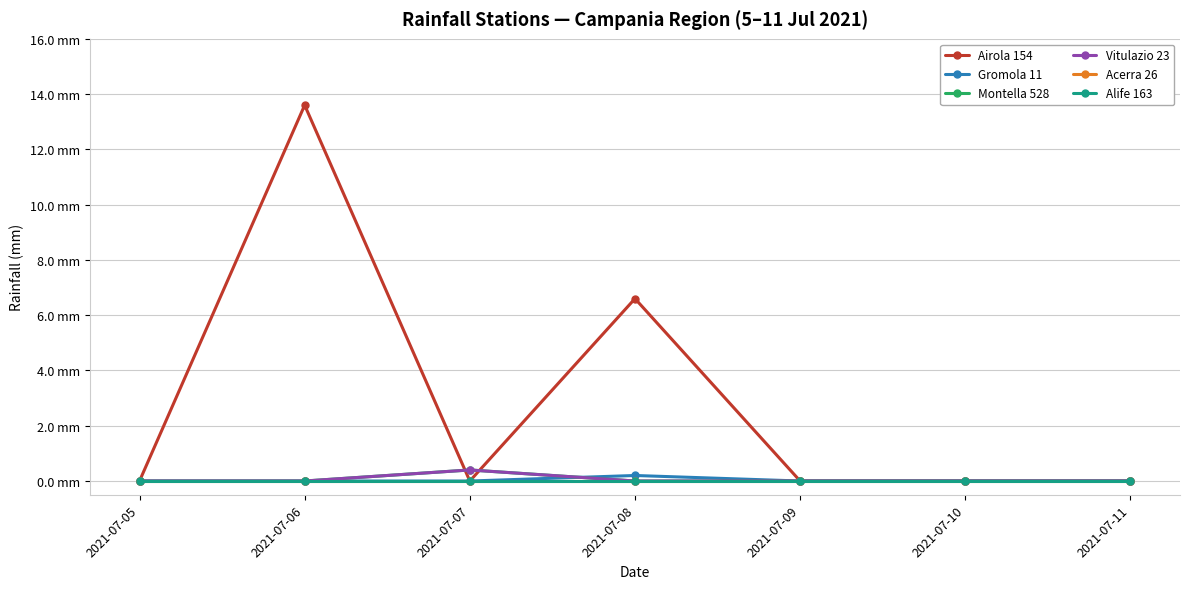

The value of Montella 528 at 2021-07-07 is 0.1. True or false?

False